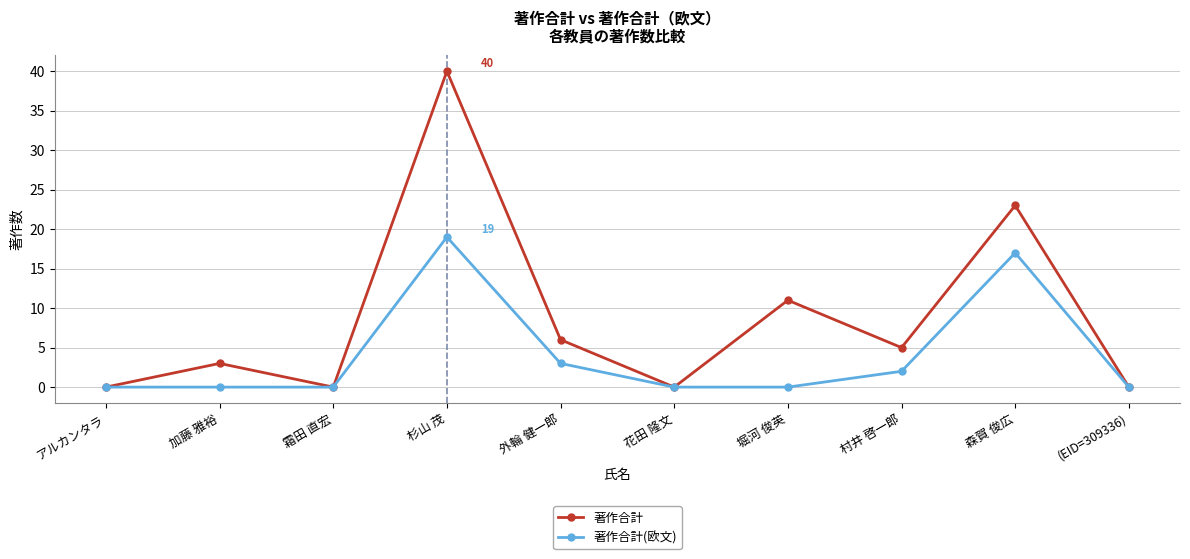

Which series changed the most between 霜田 直宏 and 杉山 茂?

著作合計